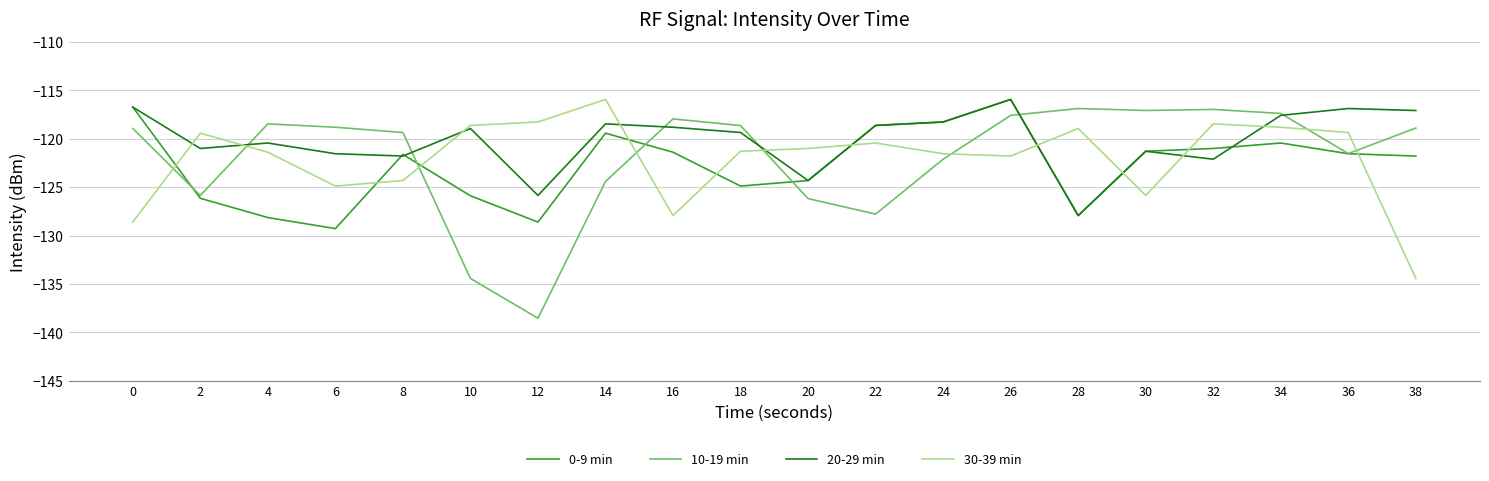

True or false: 0-9 min has more than 2 points higher than both neighbors.

True